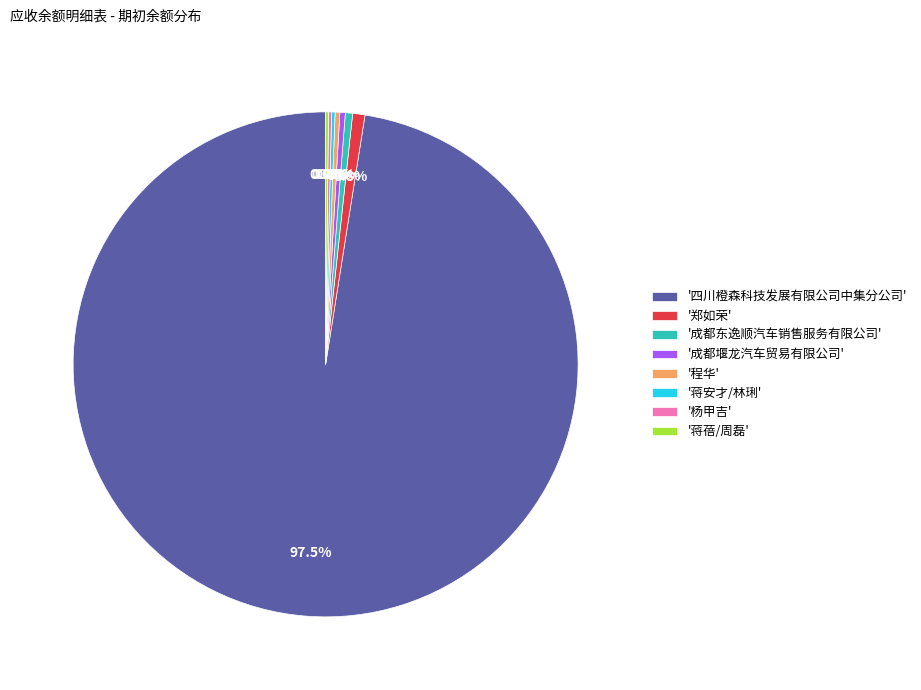

Which slice is the largest?

'四川橙森科技发展有限公司中集分公司'